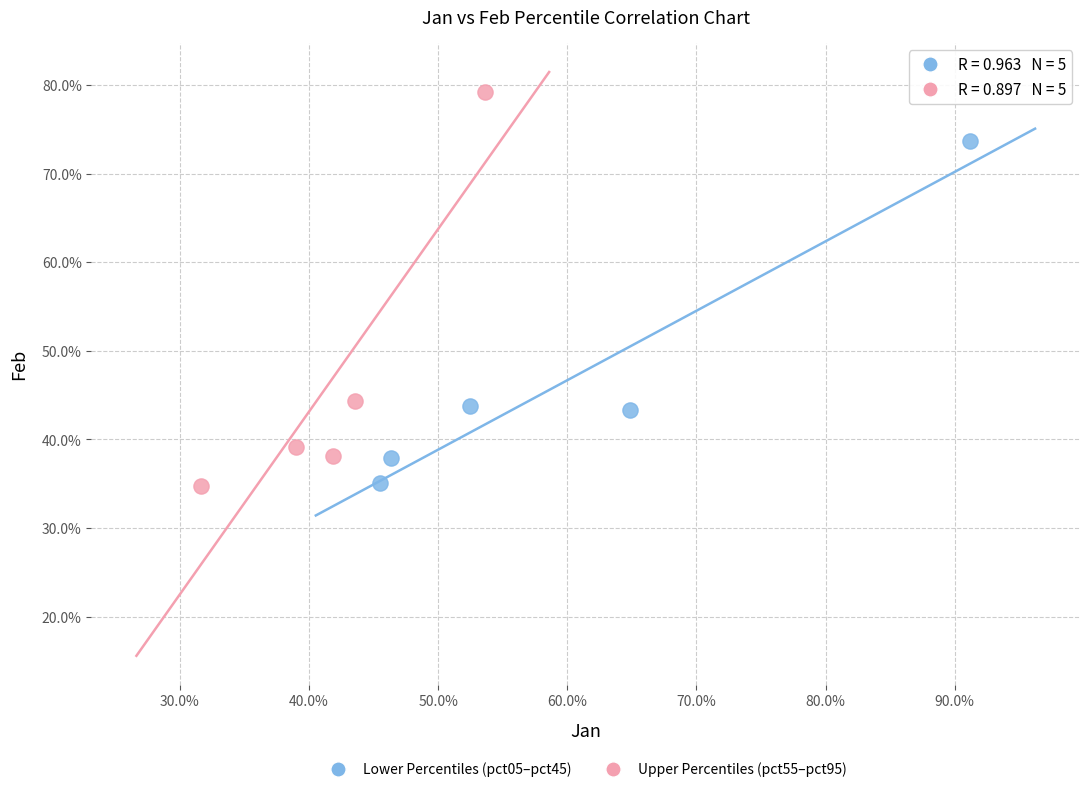

What are all the series names shown in the legend?

Lower Percentiles (pct05–pct45), Upper Percentiles (pct55–pct95)